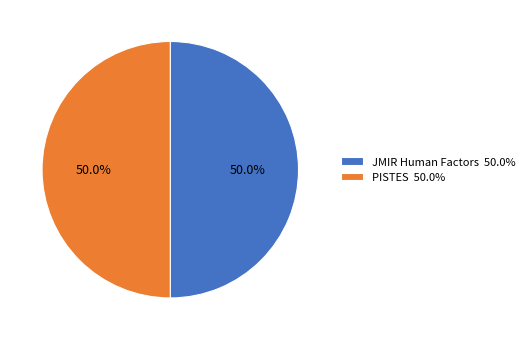

Combined, do PISTES 50.0% and JMIR Human Factors 50.0% account for over 50%?

Yes